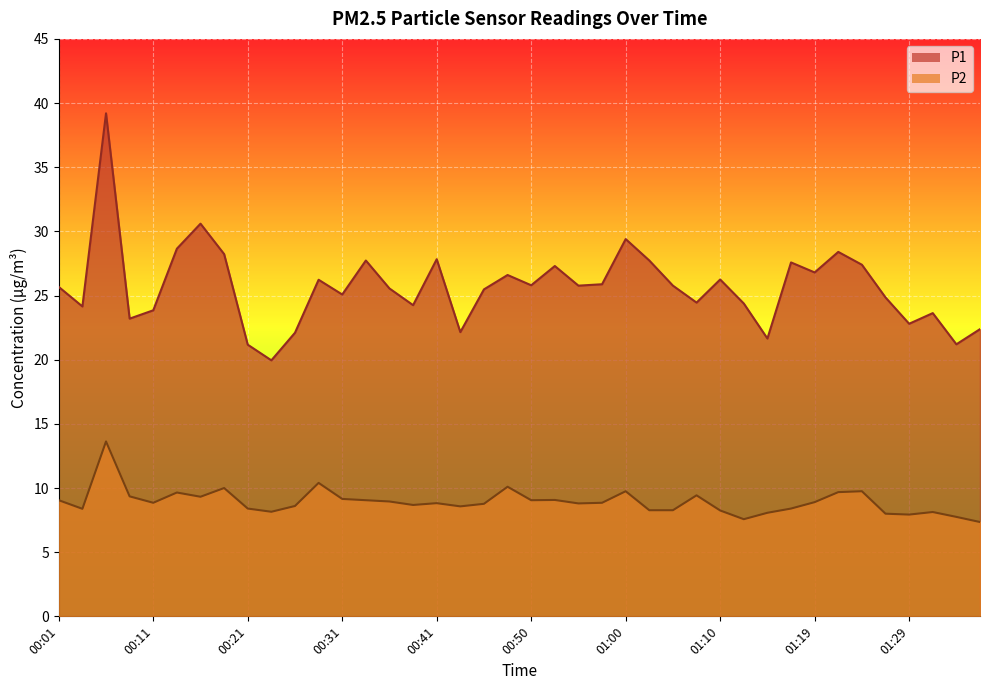

What is the lowest value of the P1 series?

19.9